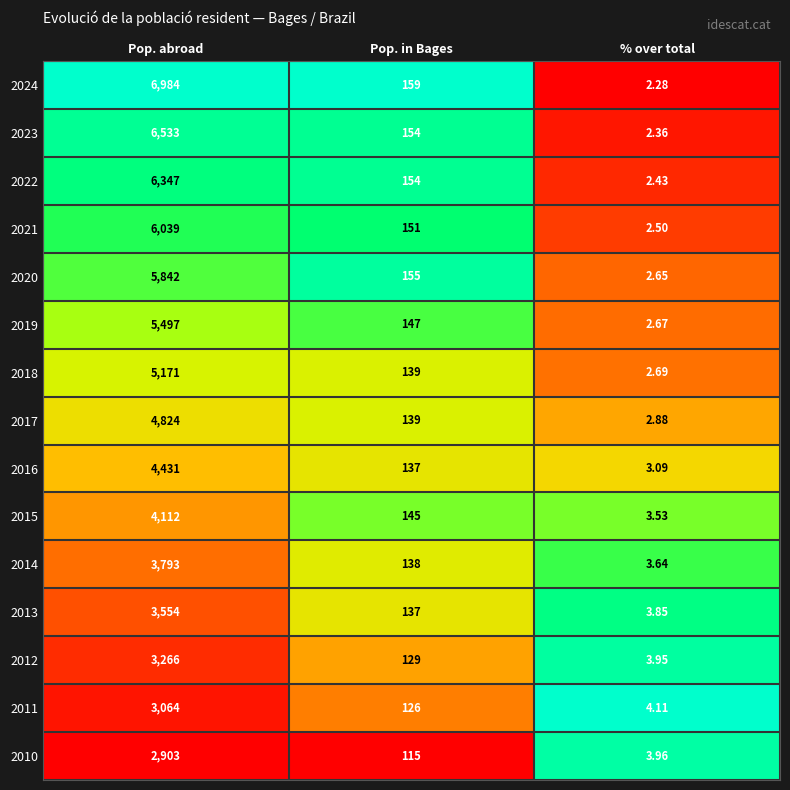

Rank the series at Pop. abroad from lowest to highest value.

2010, 2011, 2012, 2013, 2014, 2015, 2016, 2017, 2018, 2019, 2020, 2021, 2022, 2023, 2024